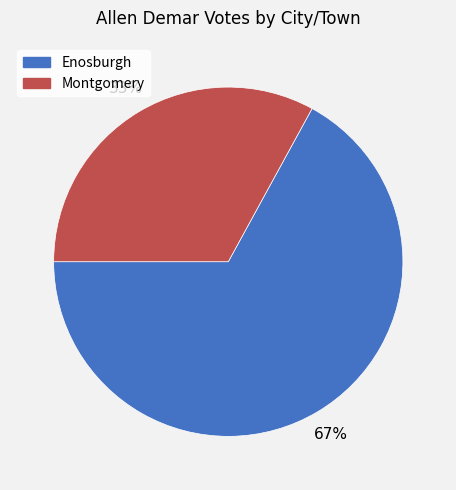

What is the ratio of the value at Montgomery to the value at Enosburgh?

0.5